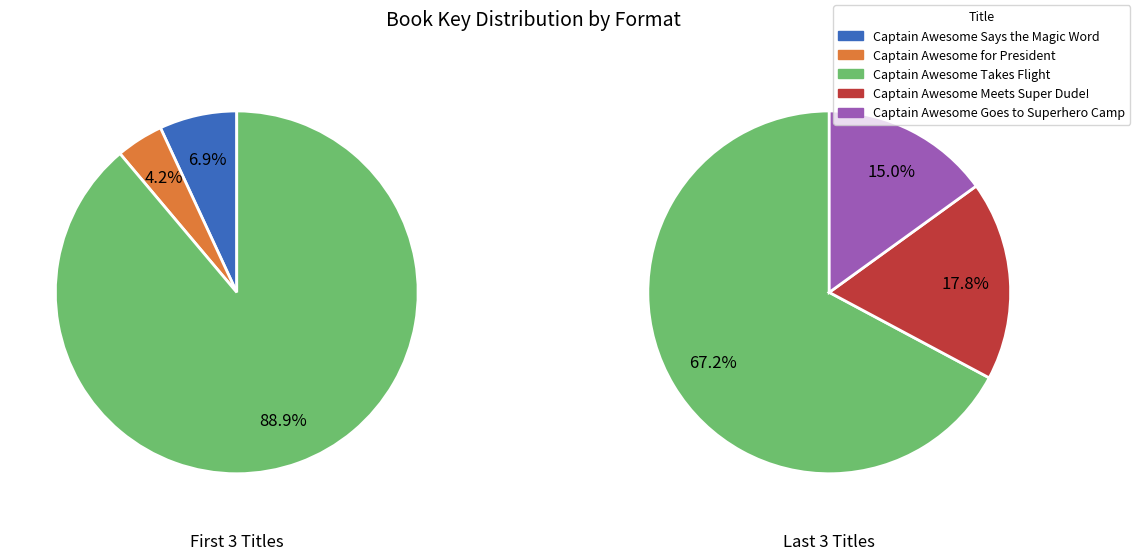

Does Captain Awesome Takes Flight account for over 50% of the chart?

Yes